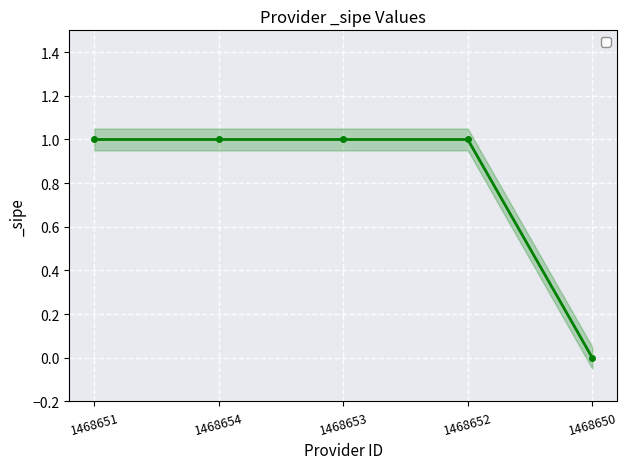

True or false: the data has more than 1 interior local peaks.

False